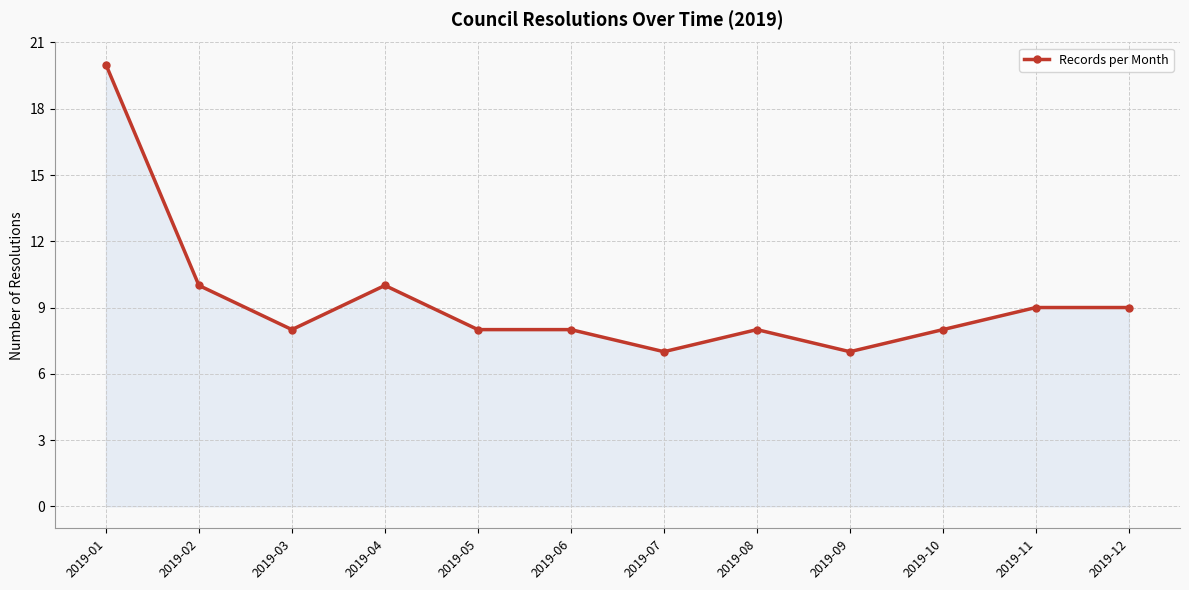

Reading left to right, list all the values displayed in this chart.

20	10	8	10	8	8	7	8	7	8	9	9